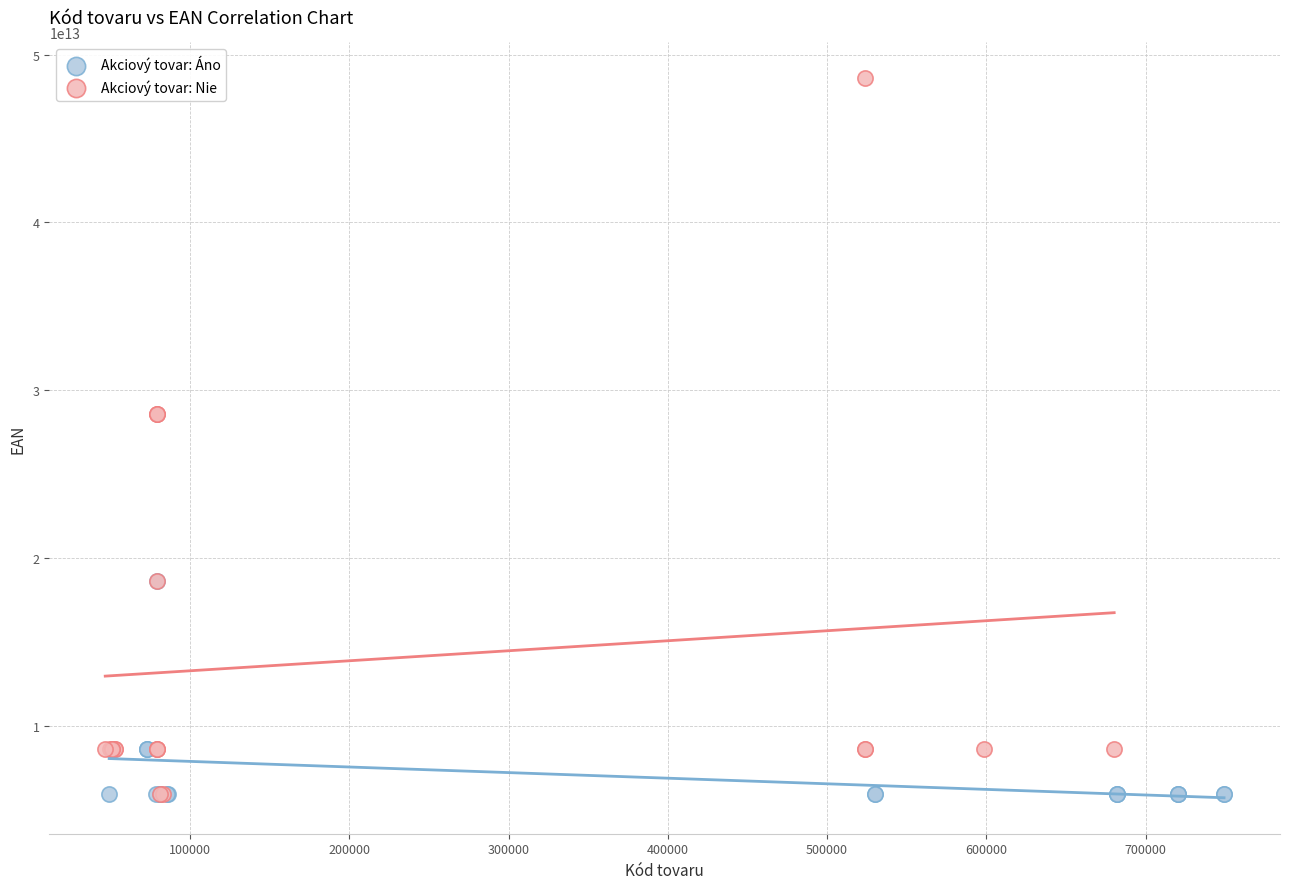

Which series has the widest spread of Y values?

Akciový tovar: Nie